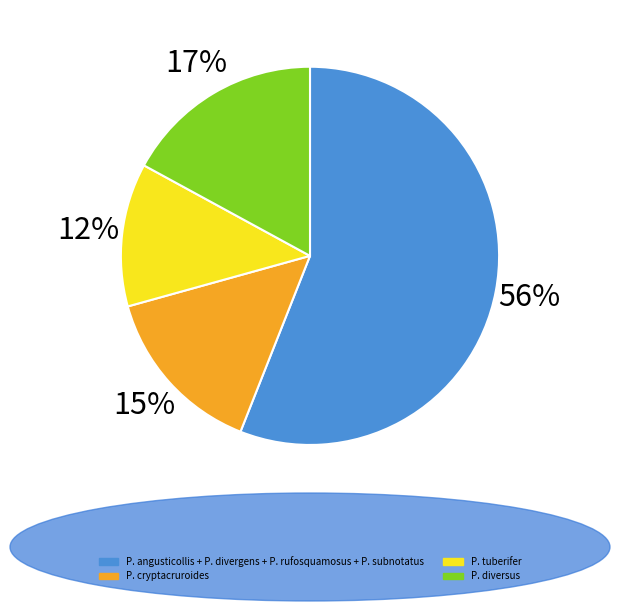

To the nearest percent, what is the average slice percentage?

25%